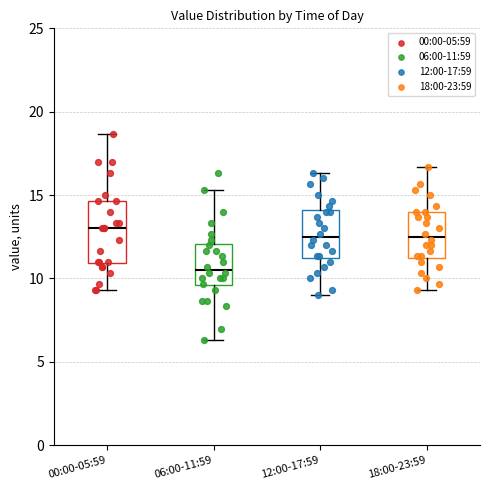

Which box is the tallest, from its lower edge to its upper edge?

00:00-05:59